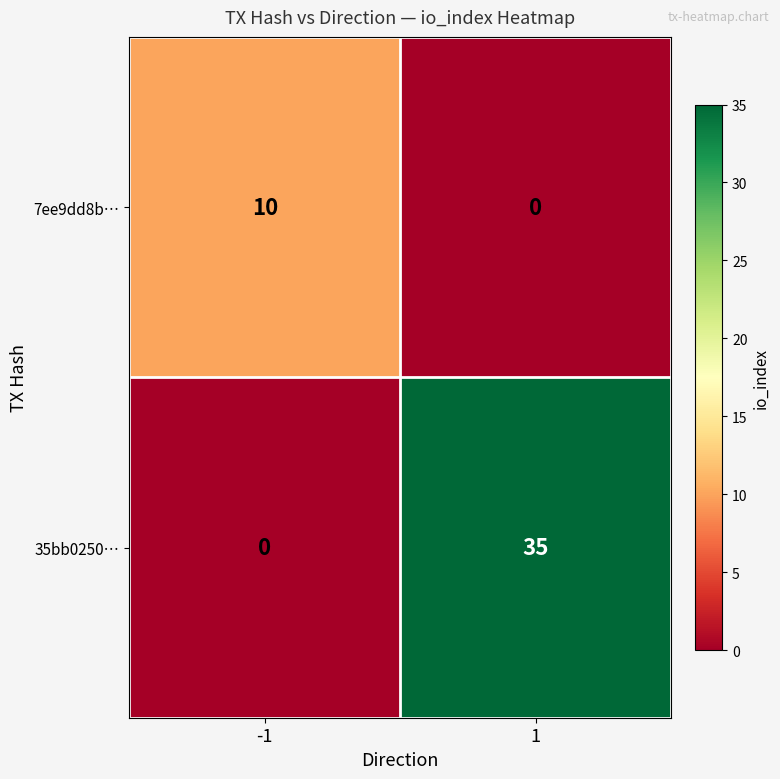

List the series in order of their overall mean, lowest first.

7ee9dd8b…, 35bb0250…